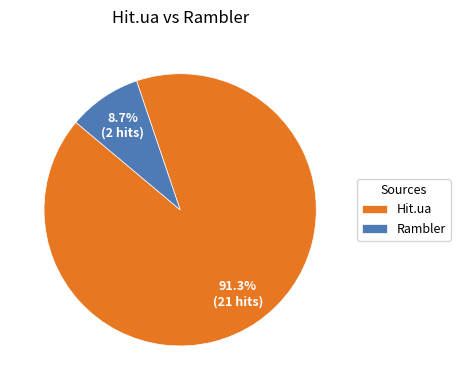

Rank the categories by value from highest to lowest.

Hit.ua, Rambler